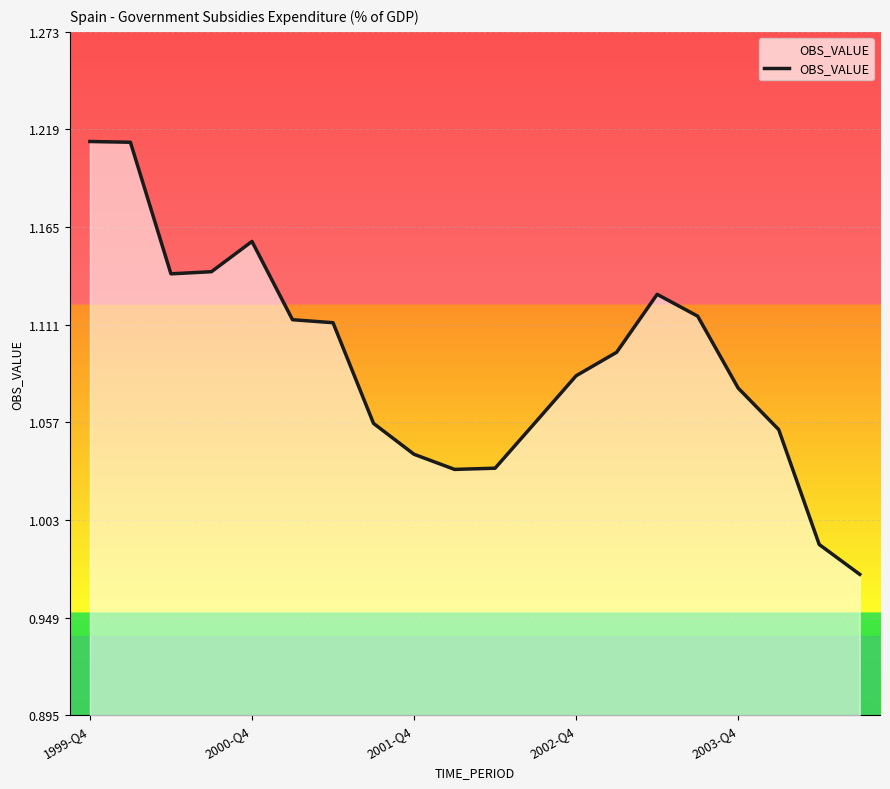

The value at 2002-Q4 is 0.5. True or false?

False